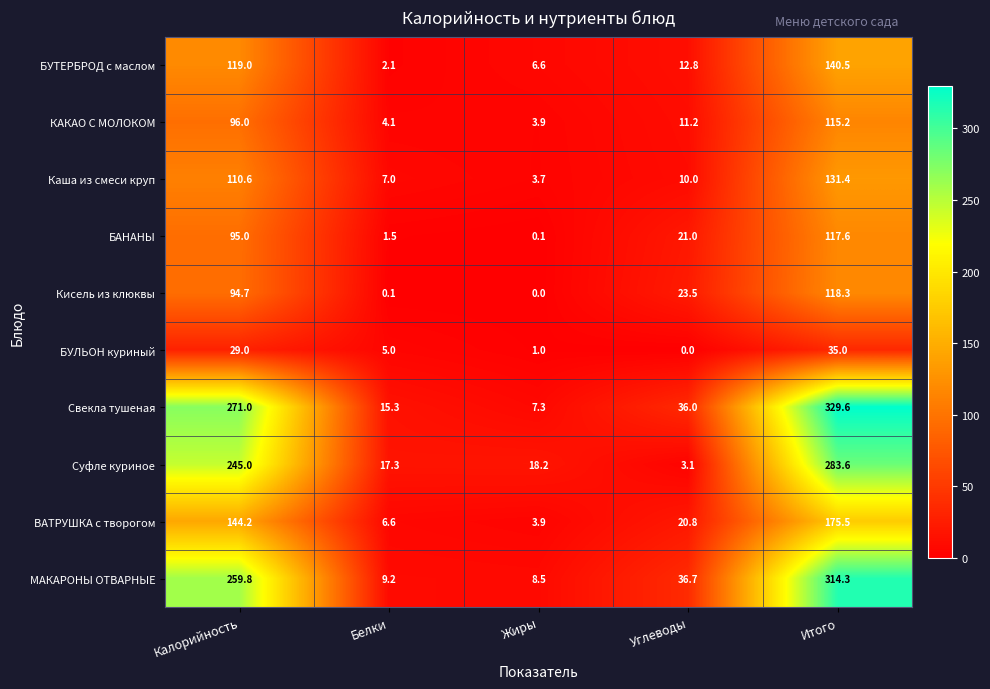

What is the difference between the БУЛЬОН куриный values at Жиры and Калорийность?

28.0